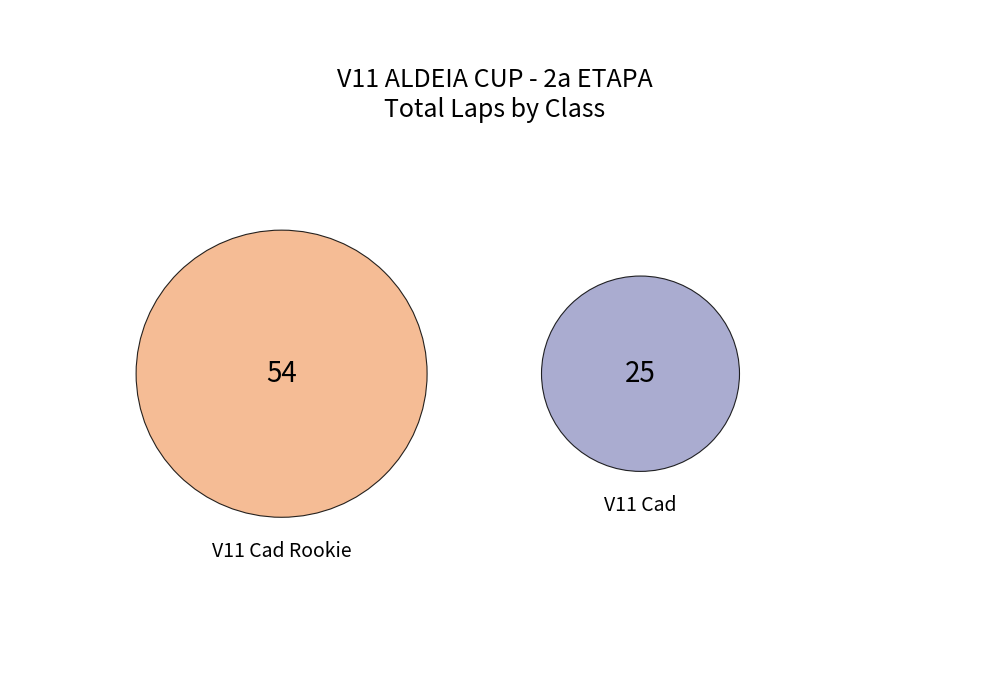

Which slice is the largest?

V11 Cad Rookie